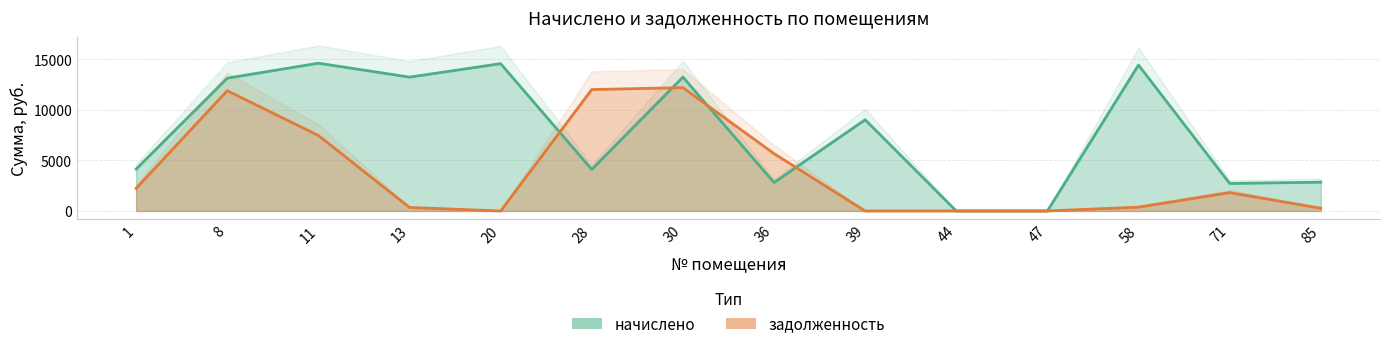

Count the number of categories in the chart.

14